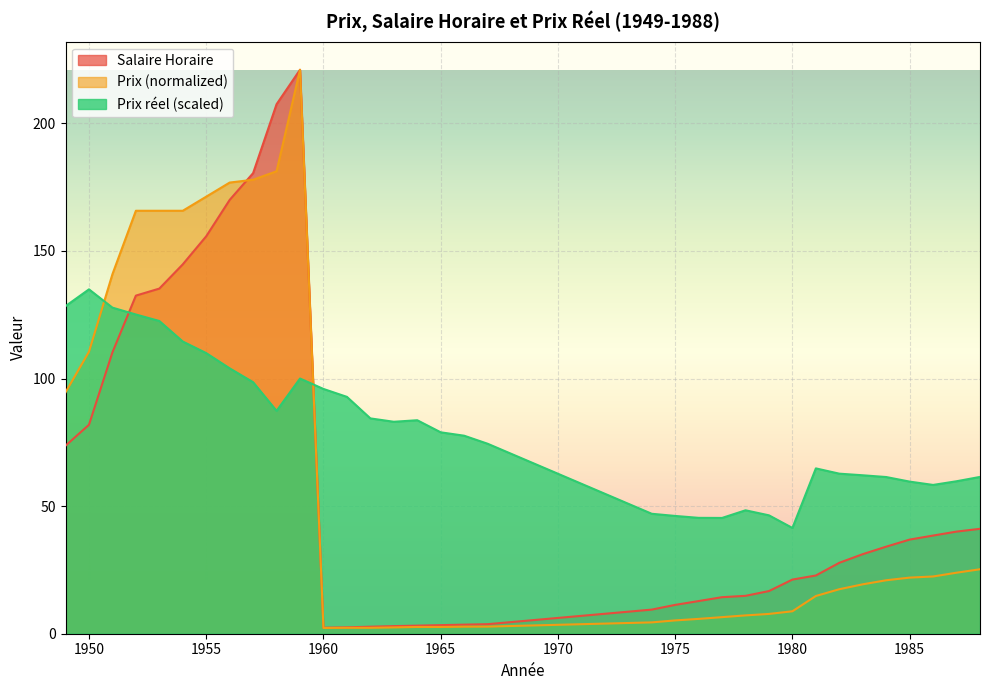

Where do Prix and Salaire Horaire first cross each other?

1956 and 1957